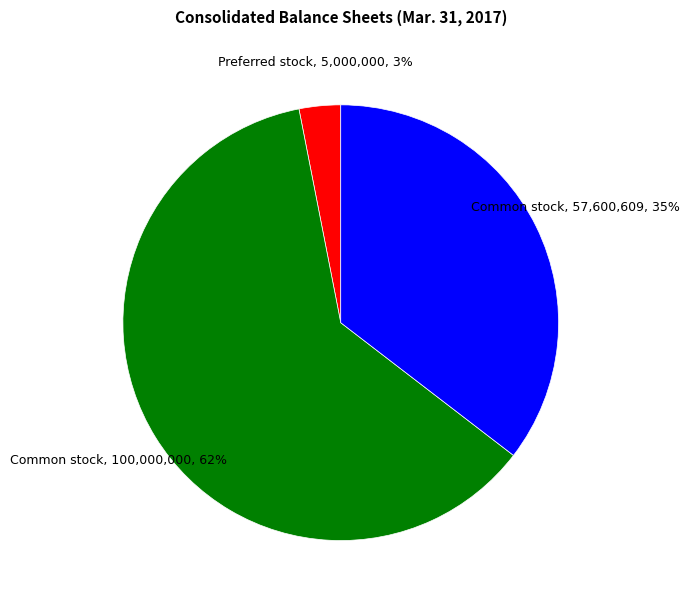

To the nearest percent, what is the average slice percentage?

33%